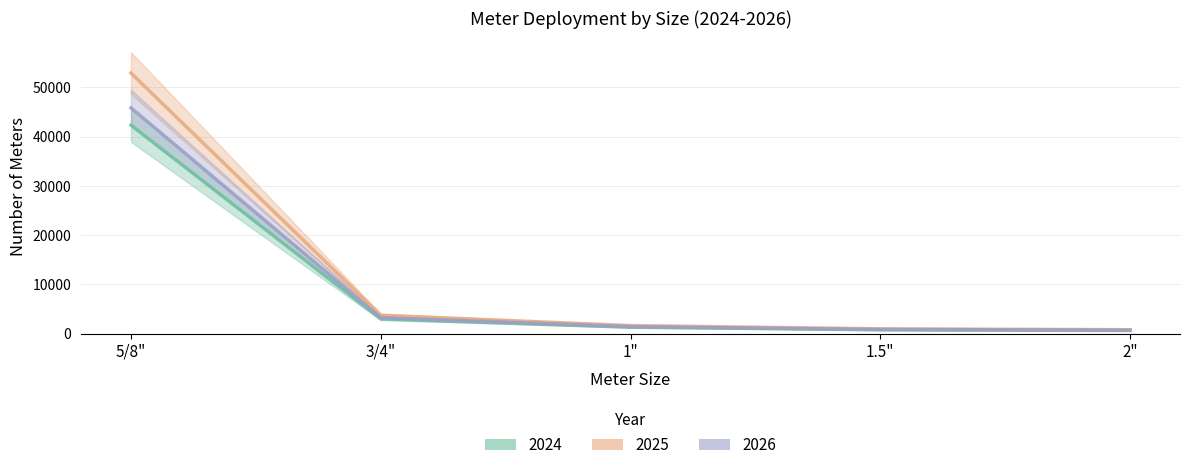

True or false: 2026 has more than 2 interior local peaks.

False